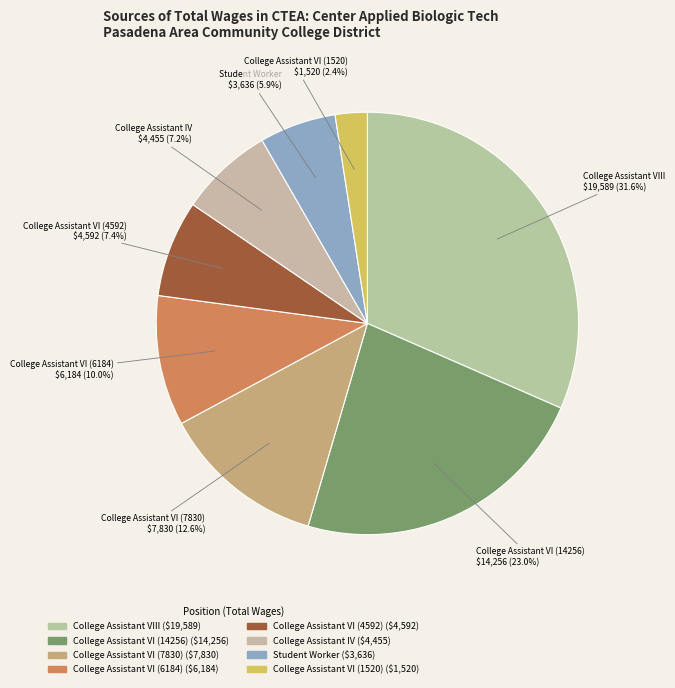

The Student Worker slice represents 19% of the pie. True or false?

False